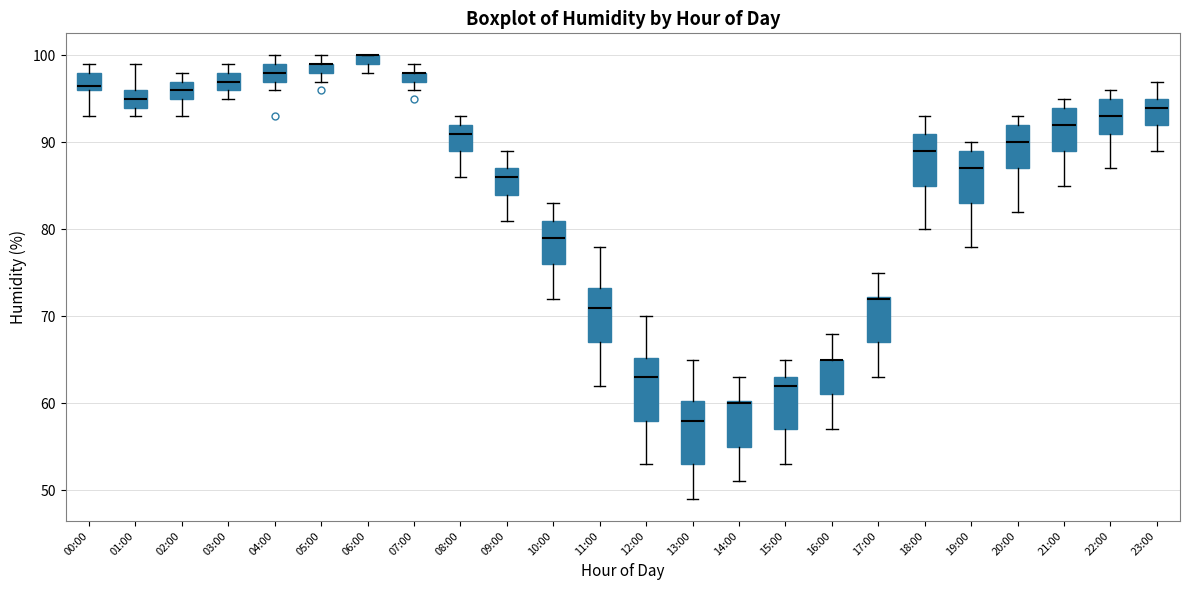

Where is the upper edge of the box for 01:00 on the y-axis? The values are not printed on the chart, so give them approximately, as read against the axis.

96